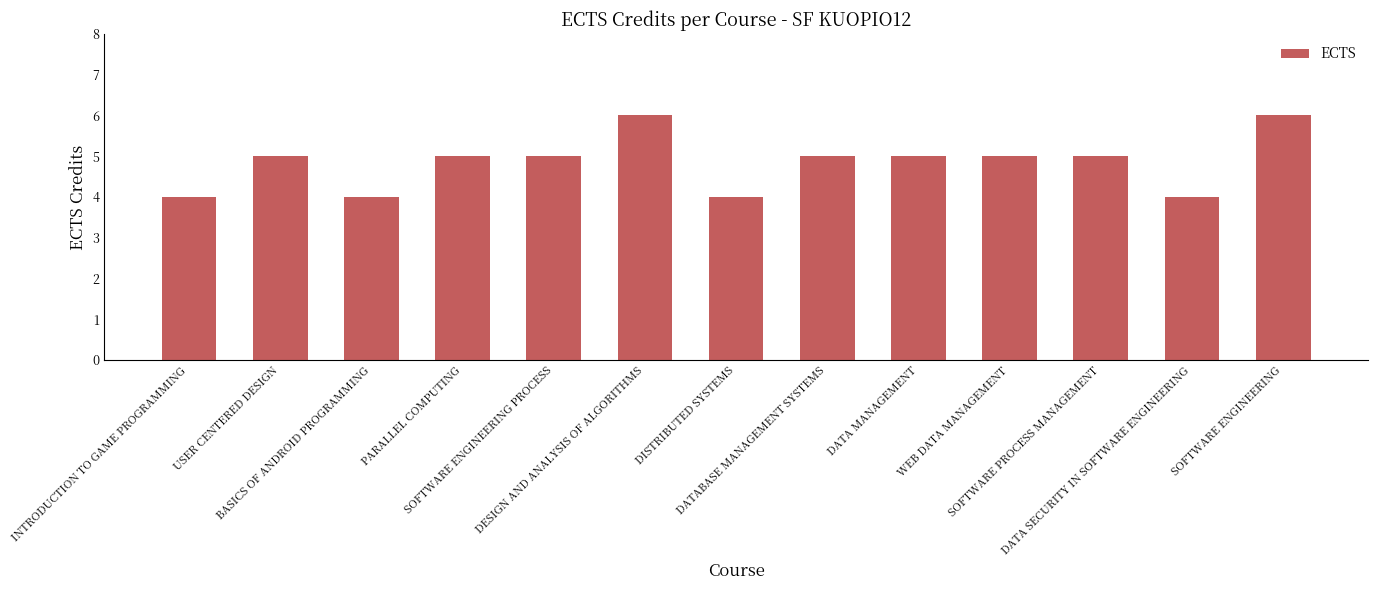

Approximately how many times larger is the value at DATA SECURITY IN SOFTWARE ENGINEERING compared to SOFTWARE ENGINEERING?

0.7